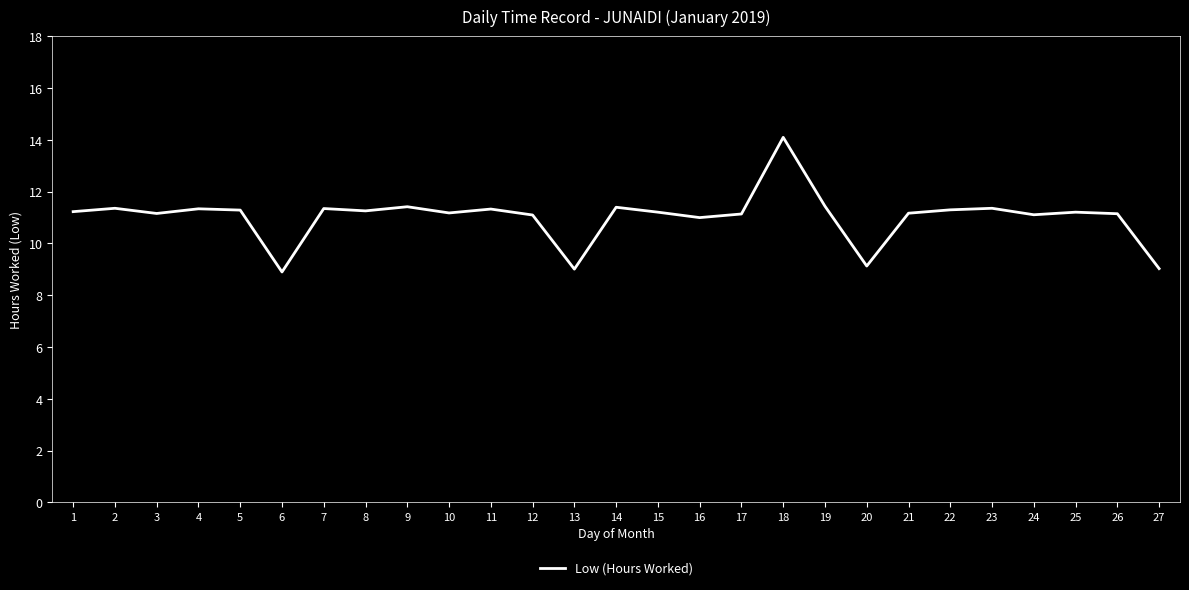

How many series are shown in this chart?

1